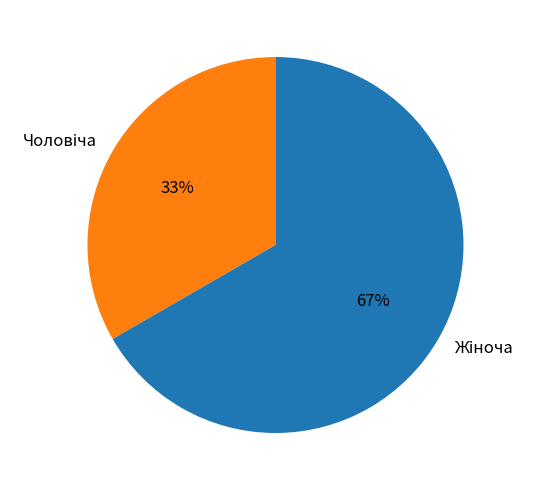

Does any single category account for the majority?

Yes